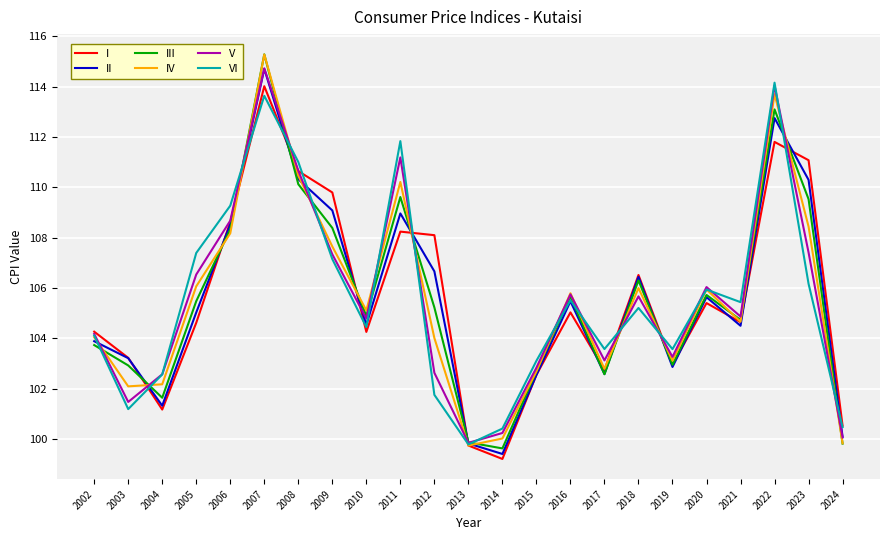

Is the value of VI at 2008 greater than the value of III at 2022?

No